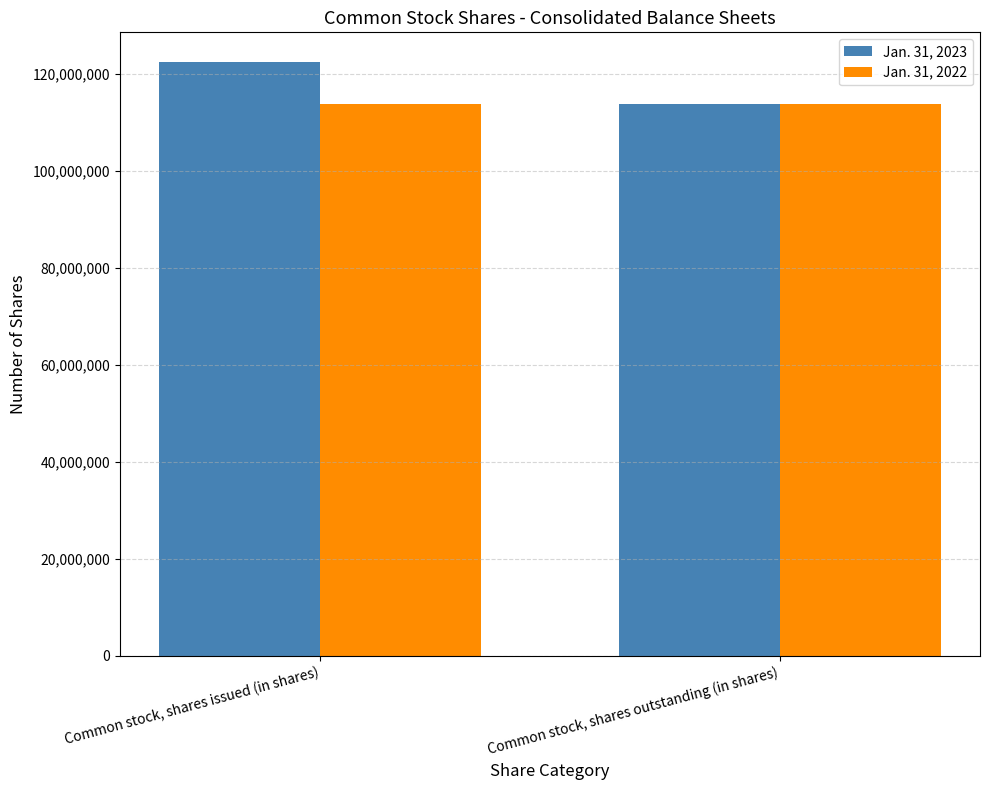

Rank the series by their maximum value, from lowest to highest.

Jan. 31, 2022, Jan. 31, 2023